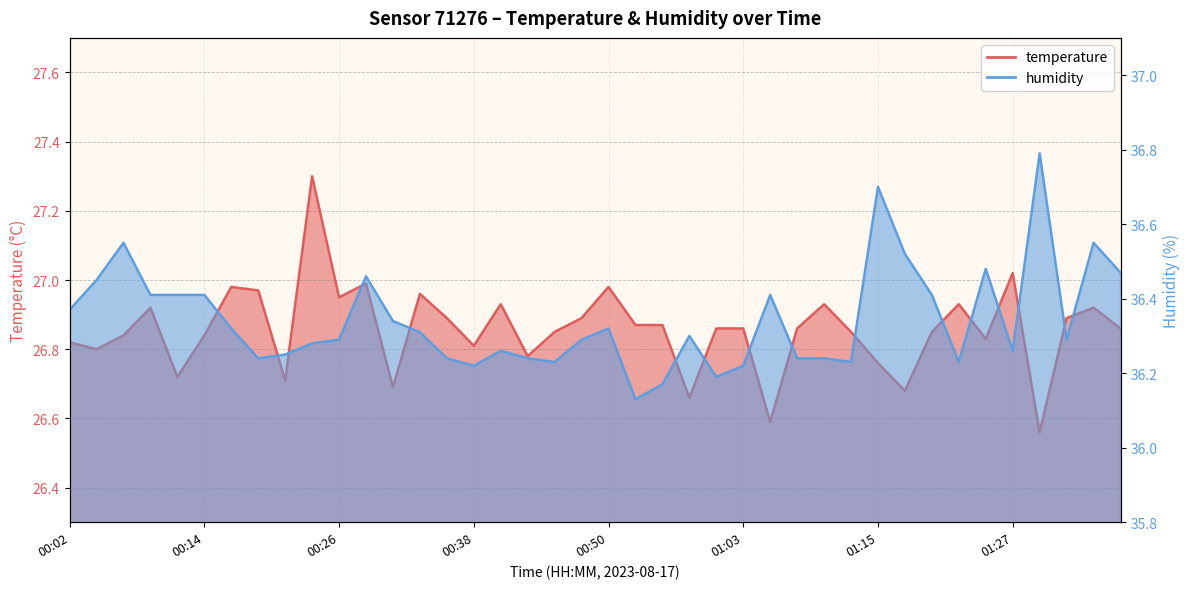

Count the number of categories in the chart.

40